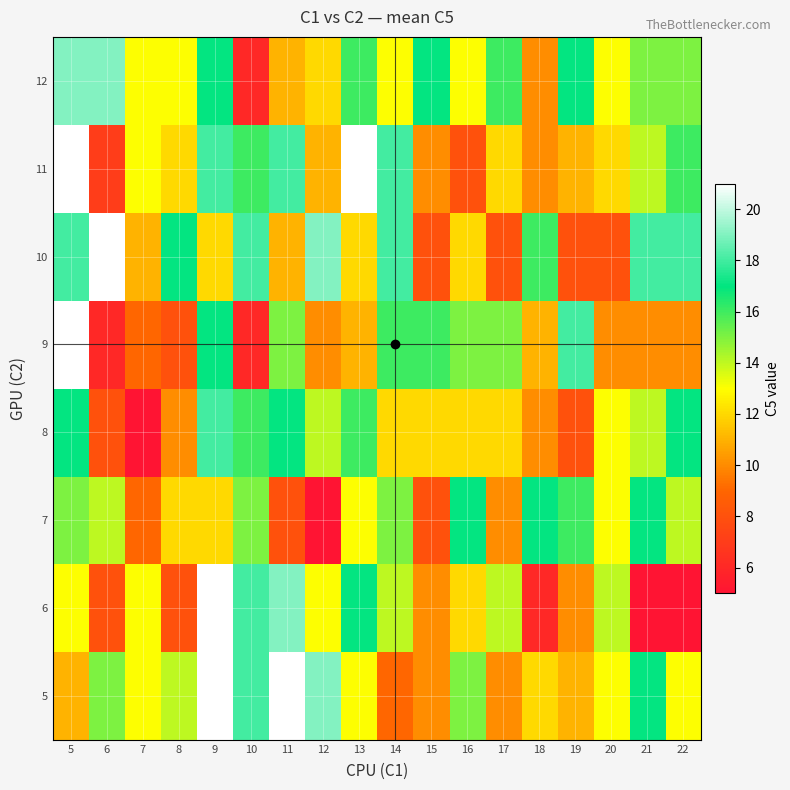

How many series are shown in this chart?

8